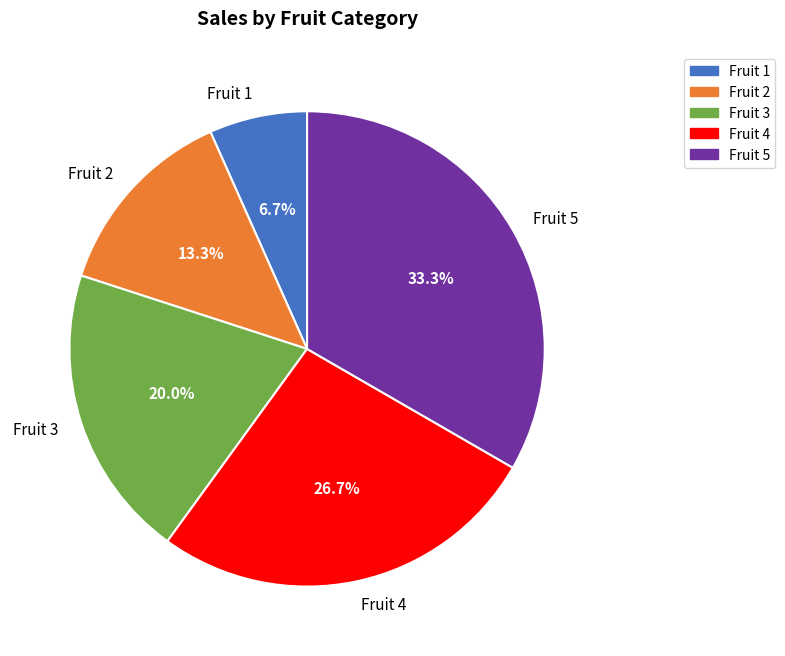

Count the number of slices in the pie.

5